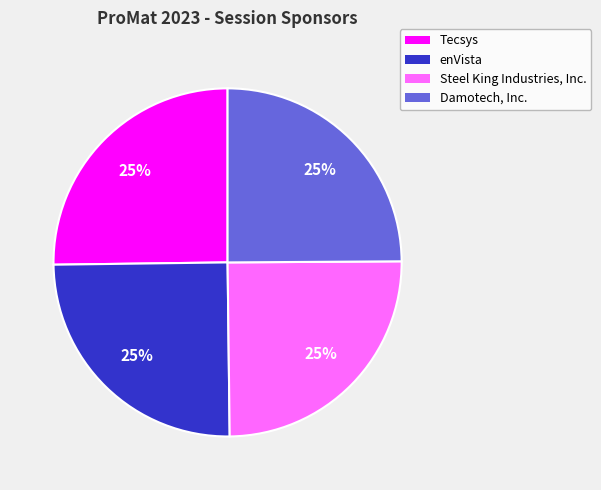

Is there a majority slice in this chart?

No